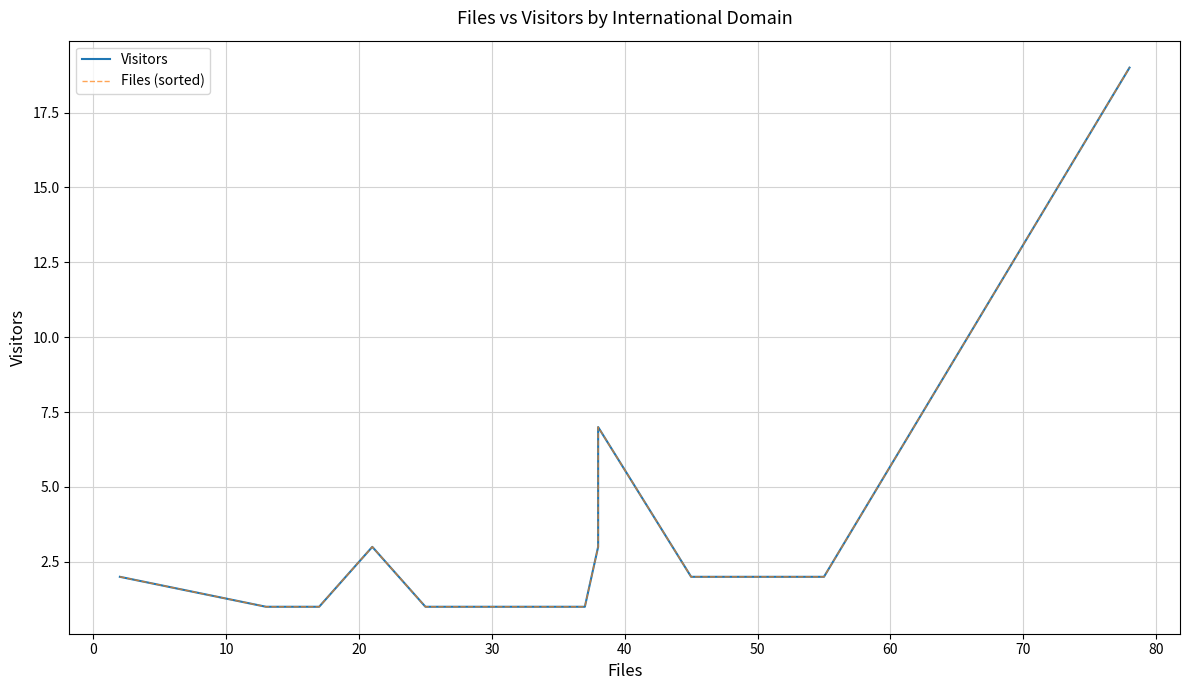

Which has a higher value, 20 or 10?

20